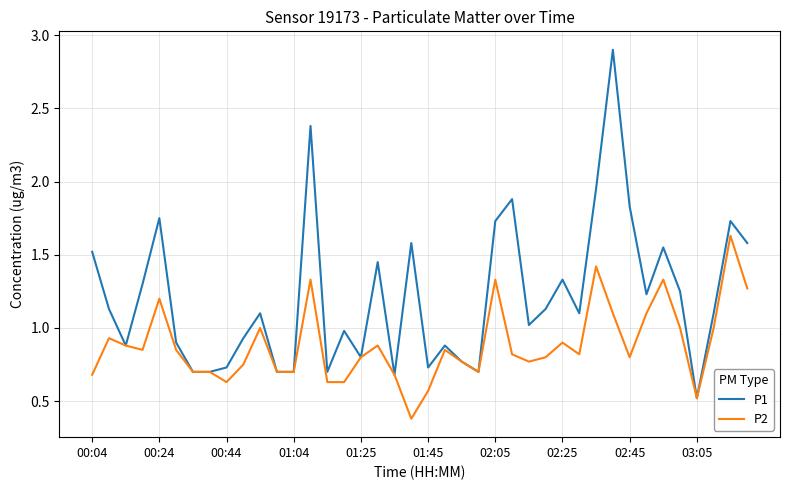

What is the maximum value shown in the chart?

2.9